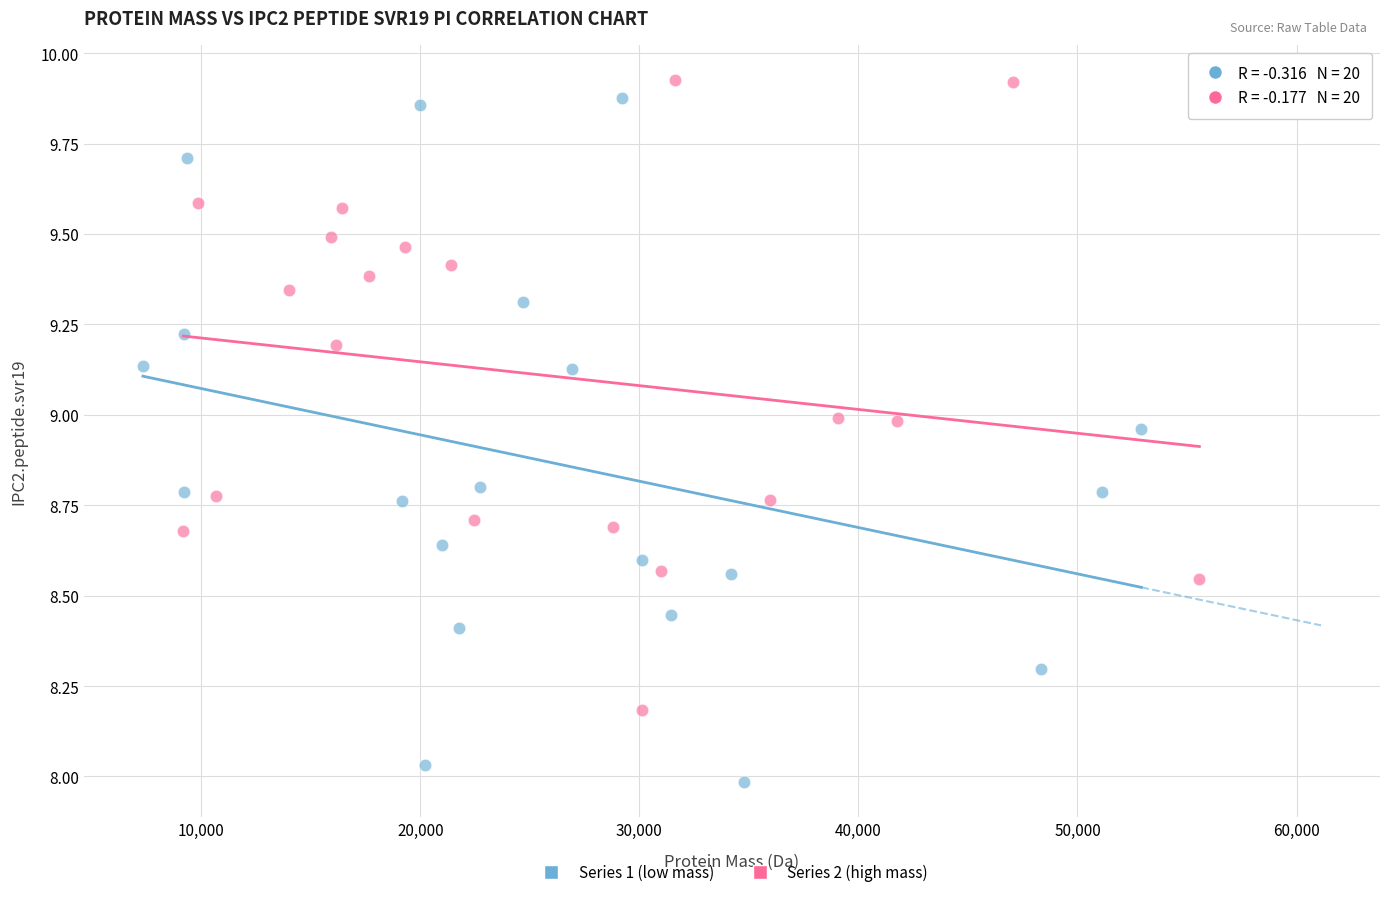

Which series has the widest spread of Y values?

Series 1 (low mass)